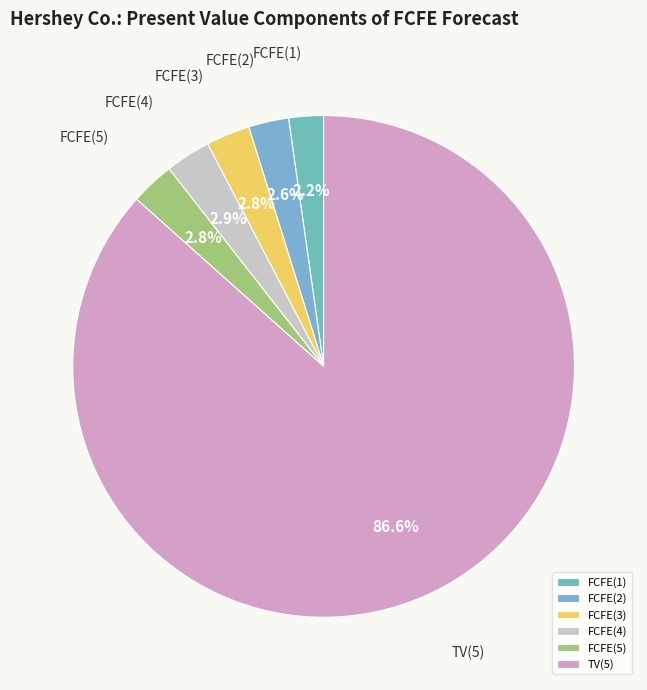

How much of the chart is everything except FCFE(5)?

97.2%